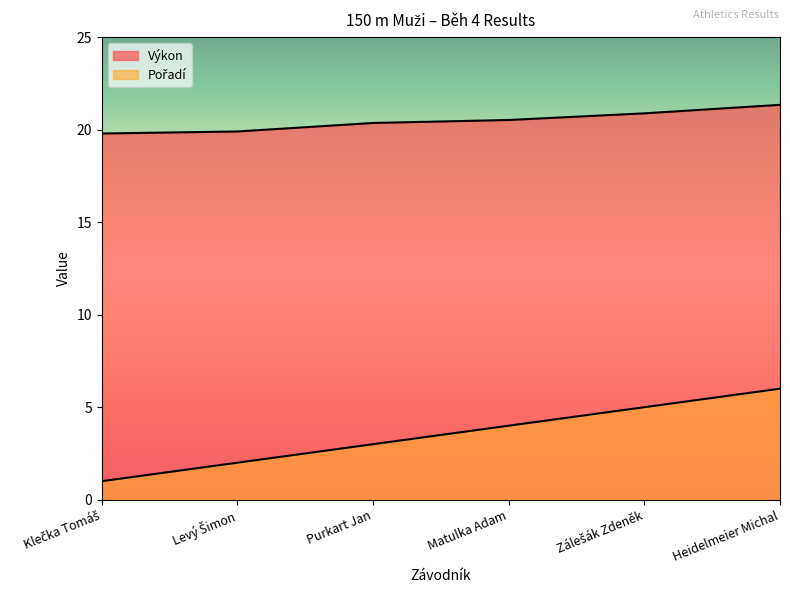

Does the chart display data point markers on the line(s)?

No